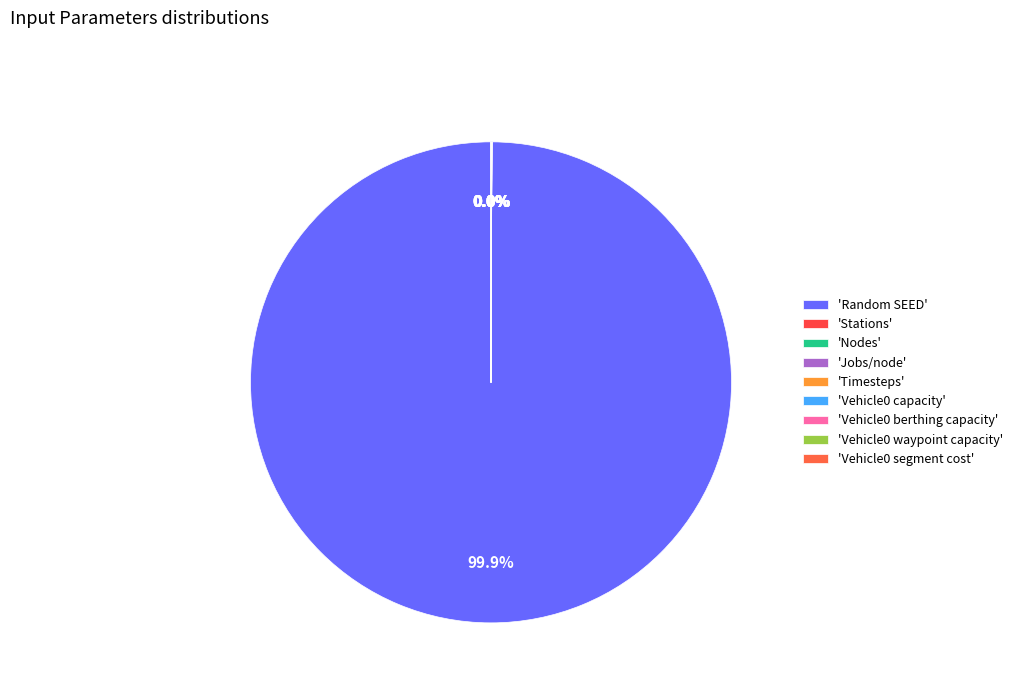

How many slices are in this pie chart?

9